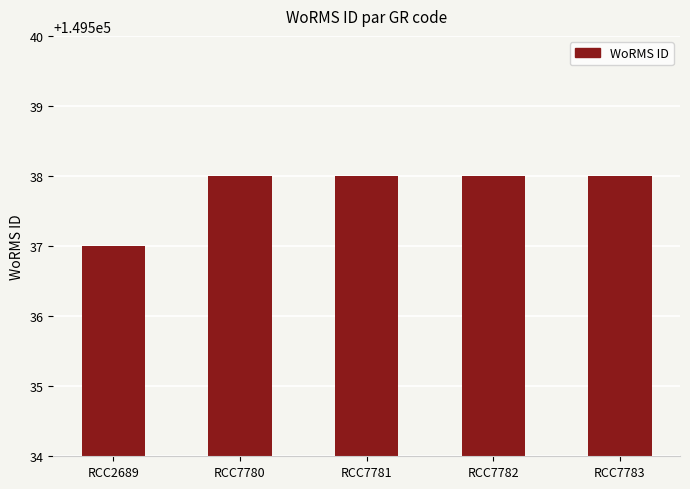

At which label is the value closest to 149537?

RCC2689